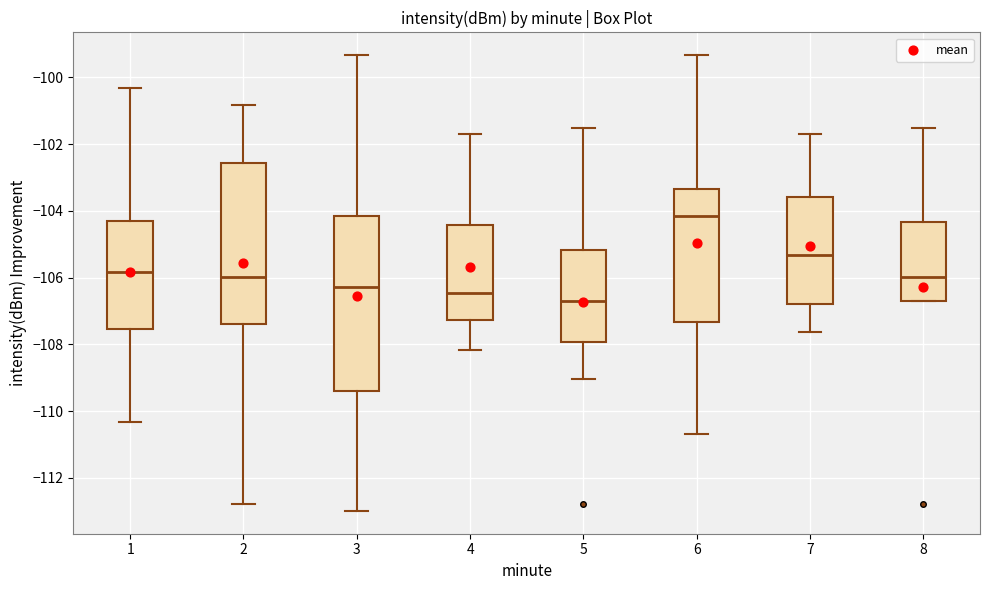

Which box is the tallest, from its lower edge to its upper edge?

3